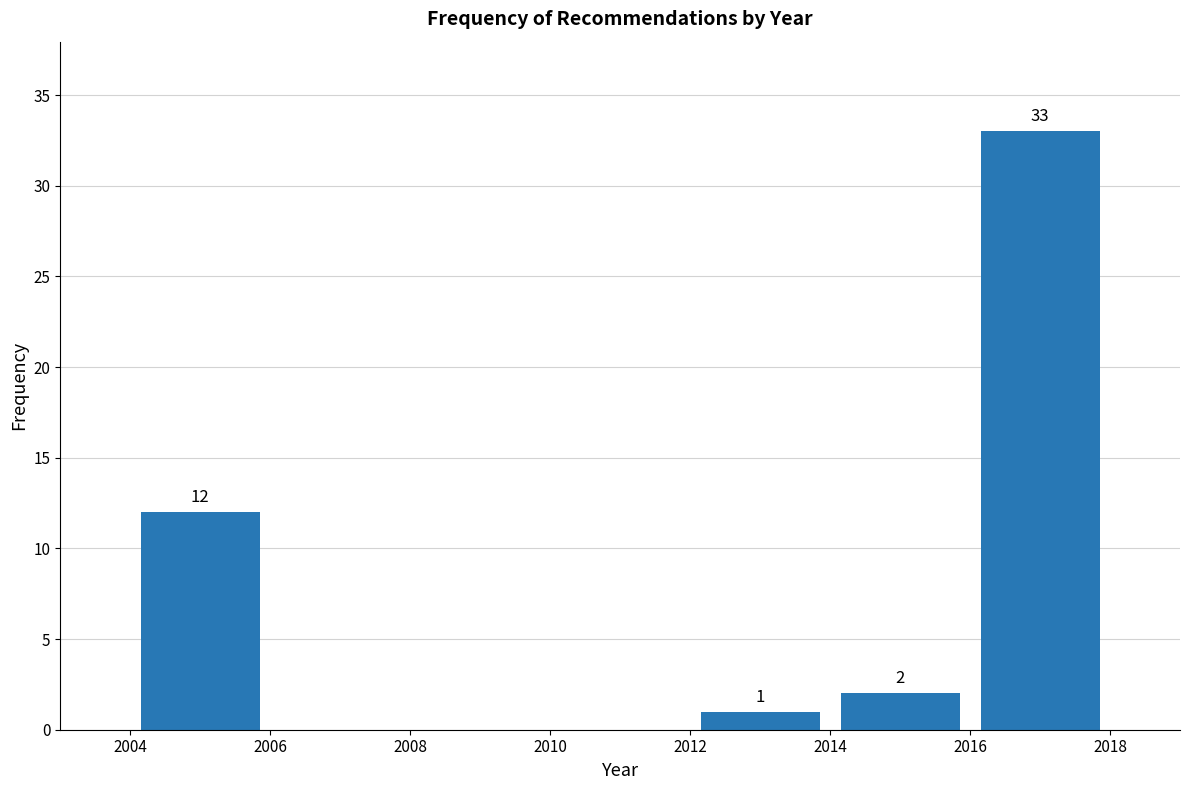

Over which range of the x-axis is the bar tallest?

2016 to 2018